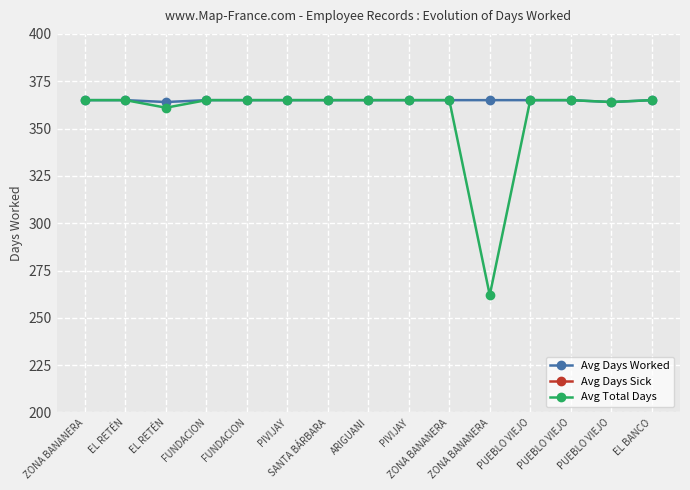

At which label does Avg Total Days reach its minimum?

ZONA BANANERA